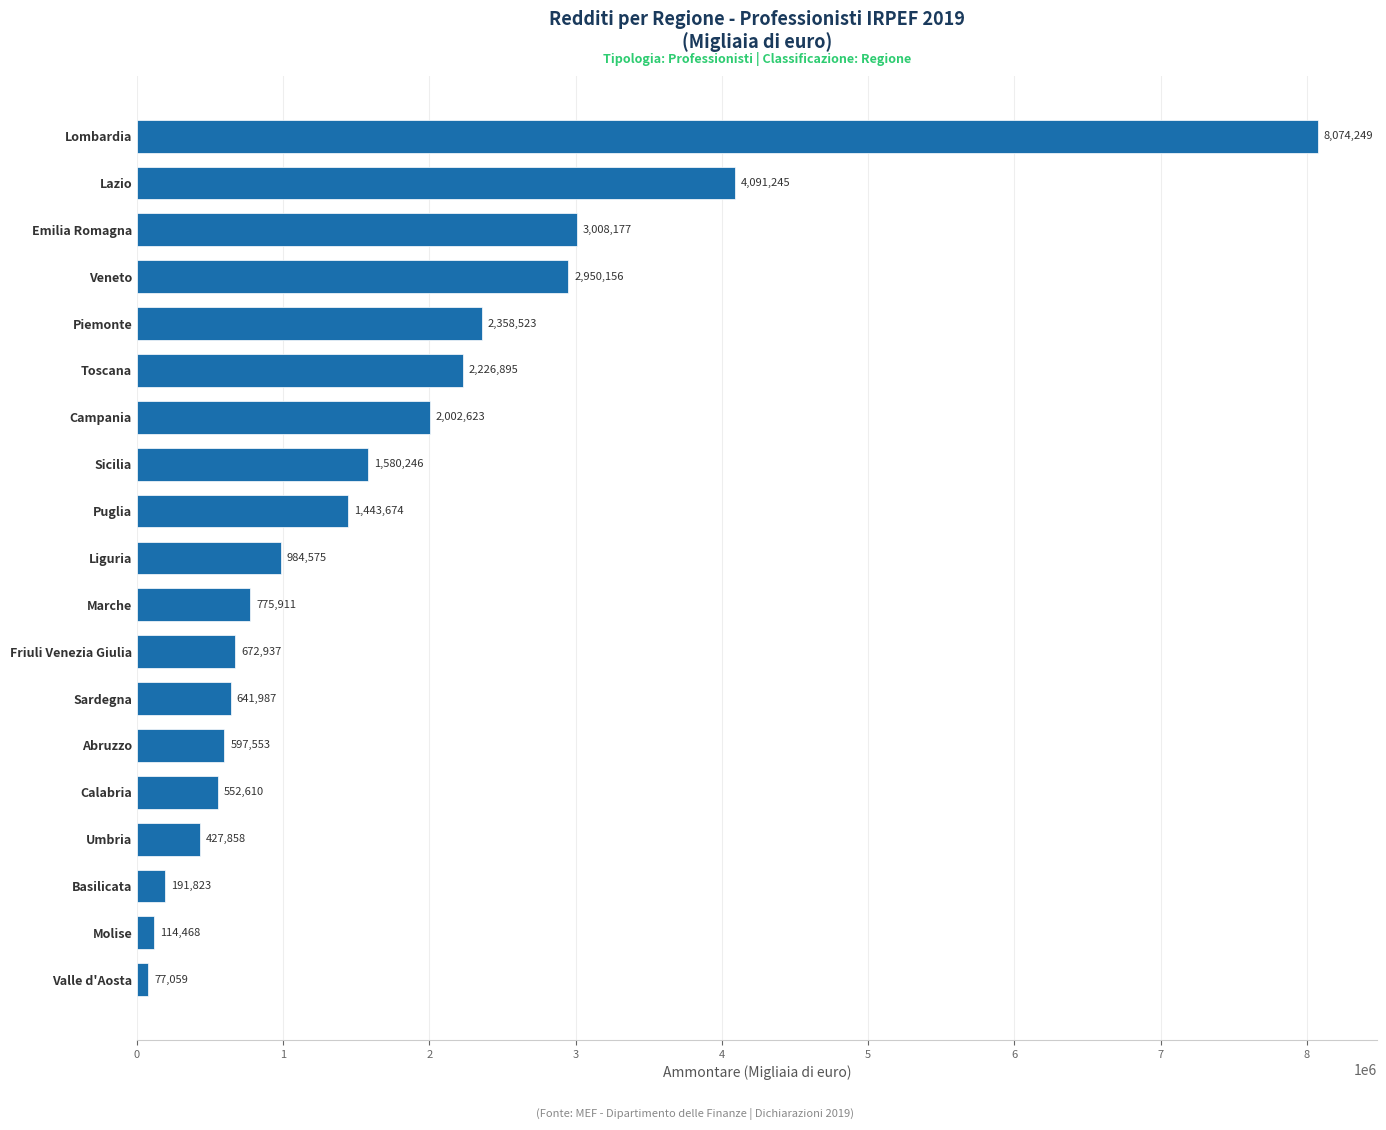

List the labels in order of value, largest first.

Lombardia, Lazio, Emilia Romagna, Veneto, Piemonte, Toscana, Campania, Sicilia, Puglia, Liguria, Marche, Friuli Venezia Giulia, Sardegna, Abruzzo, Calabria, Umbria, Basilicata, Molise, Valle d'Aosta